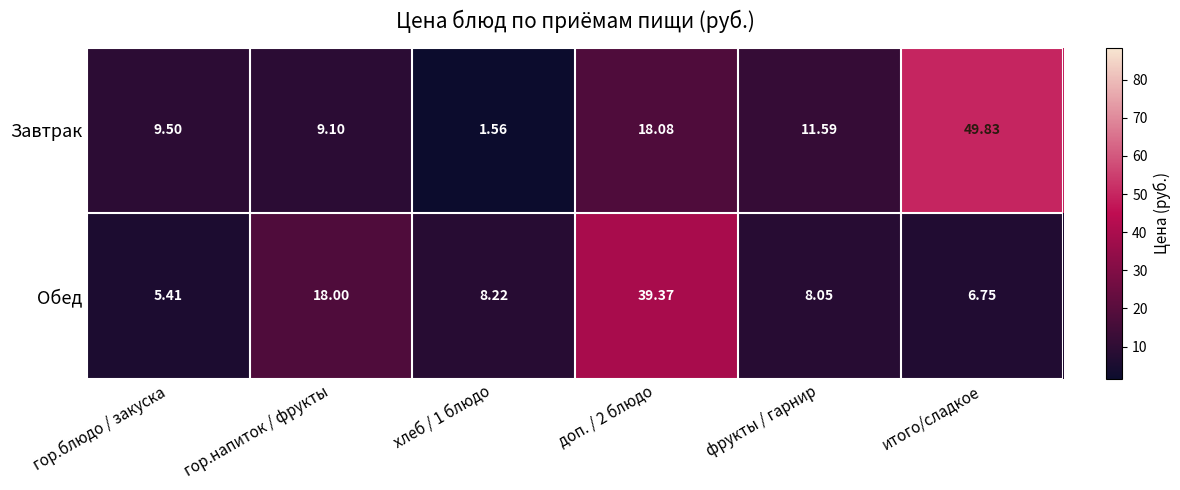

What is the total value across all series at фрукты / гарнир?

19.6